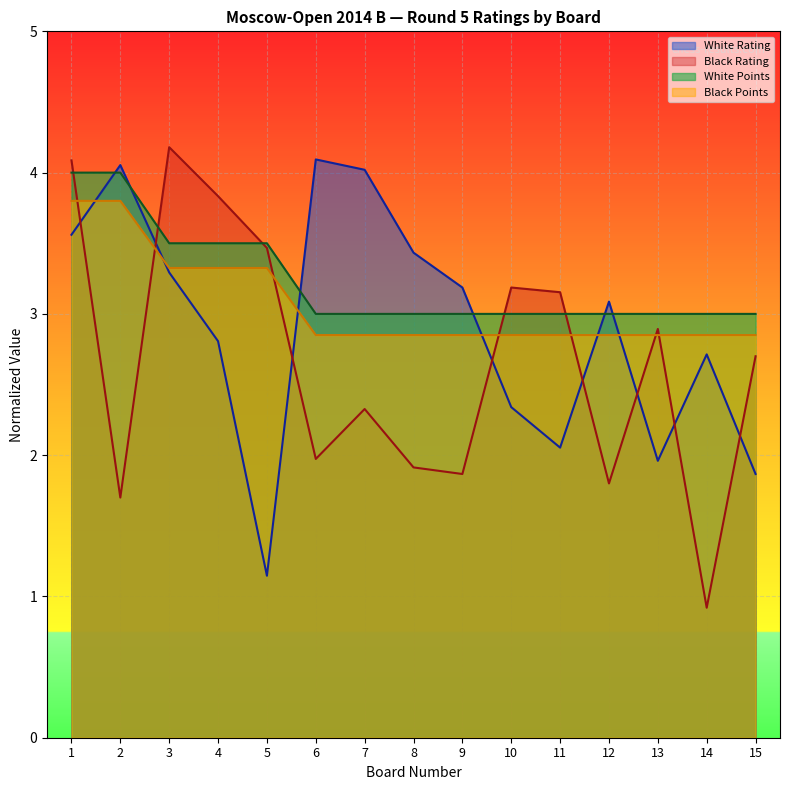

What are all the series names shown in the legend?

White Rating, Black Rating, White Points, Black Points